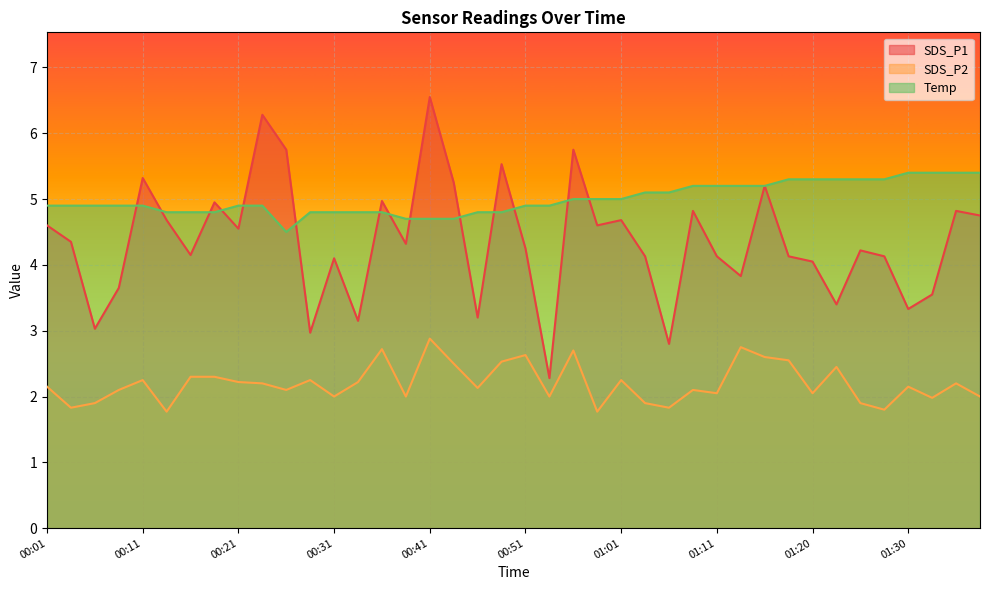

How many interior local valleys does the Temp series have?

1